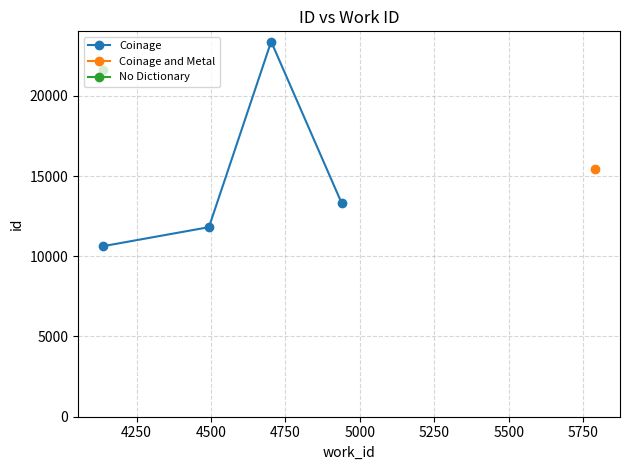

What is the value of the Coinage point at the 4th from the left?

13300